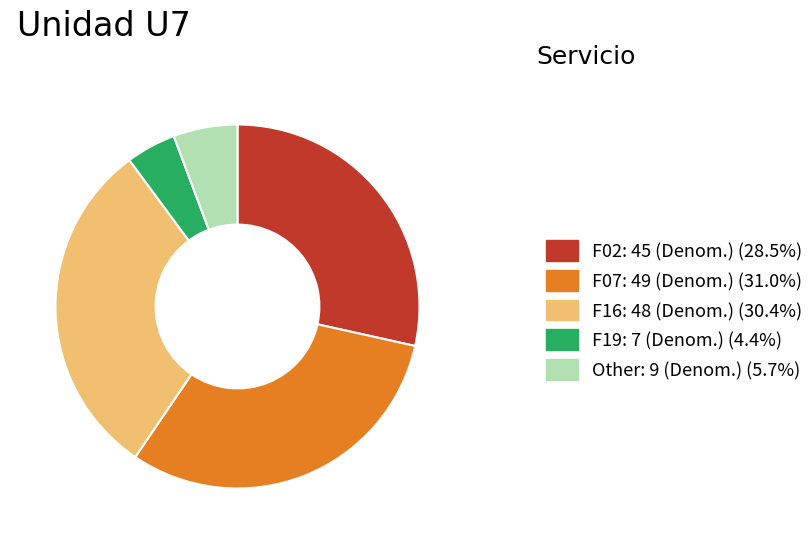

Is F19: 7 (Denom.) (4.4%) the majority of the pie?

No